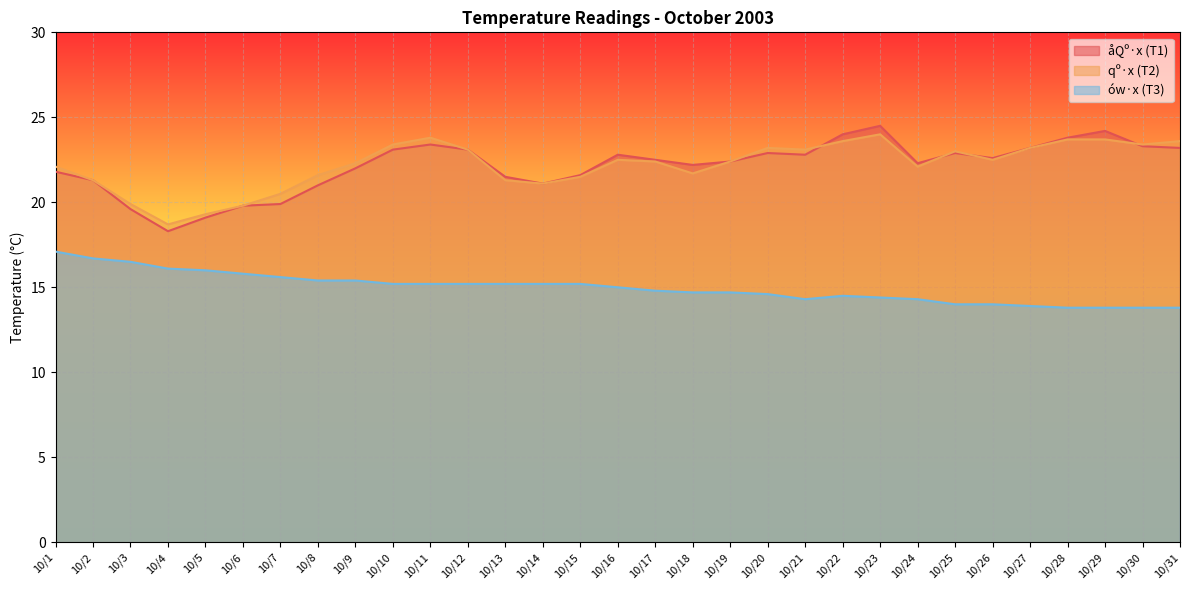

True or false: qº·x (T2) and ów·x (T3) cross at least once.

False